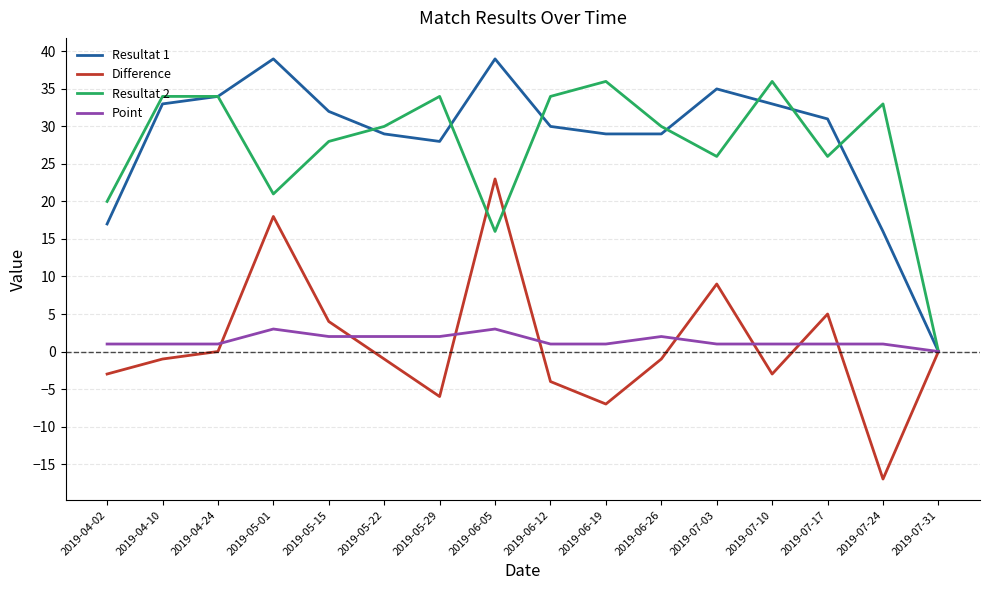

How many lines are shown in the chart?

4